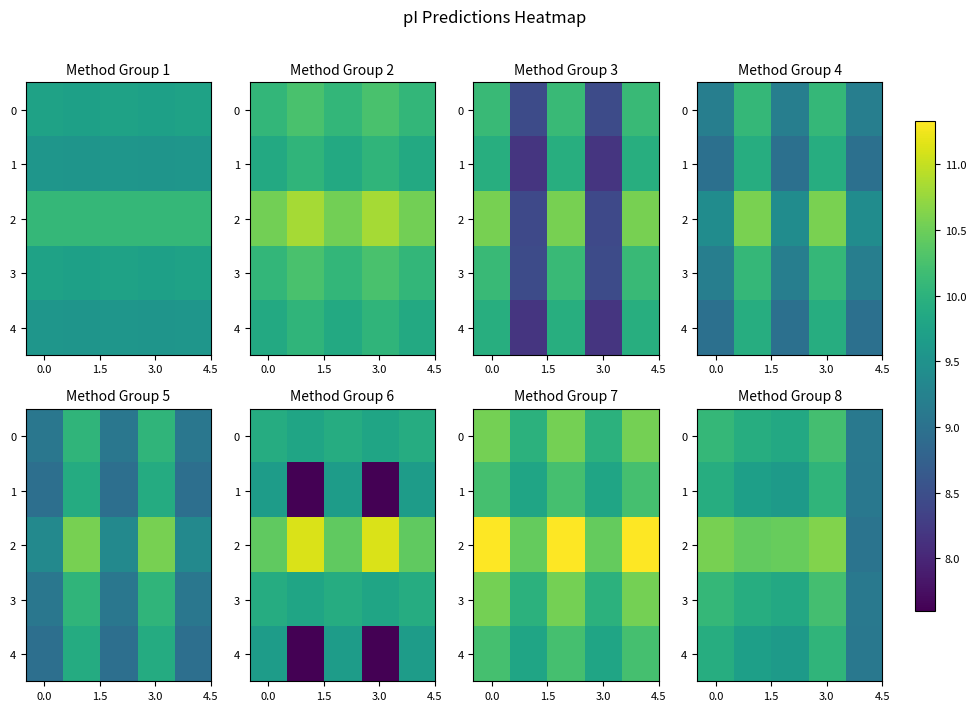

Rank the series at 3.0 from lowest to highest value.

1, 4, 0, 3, 2